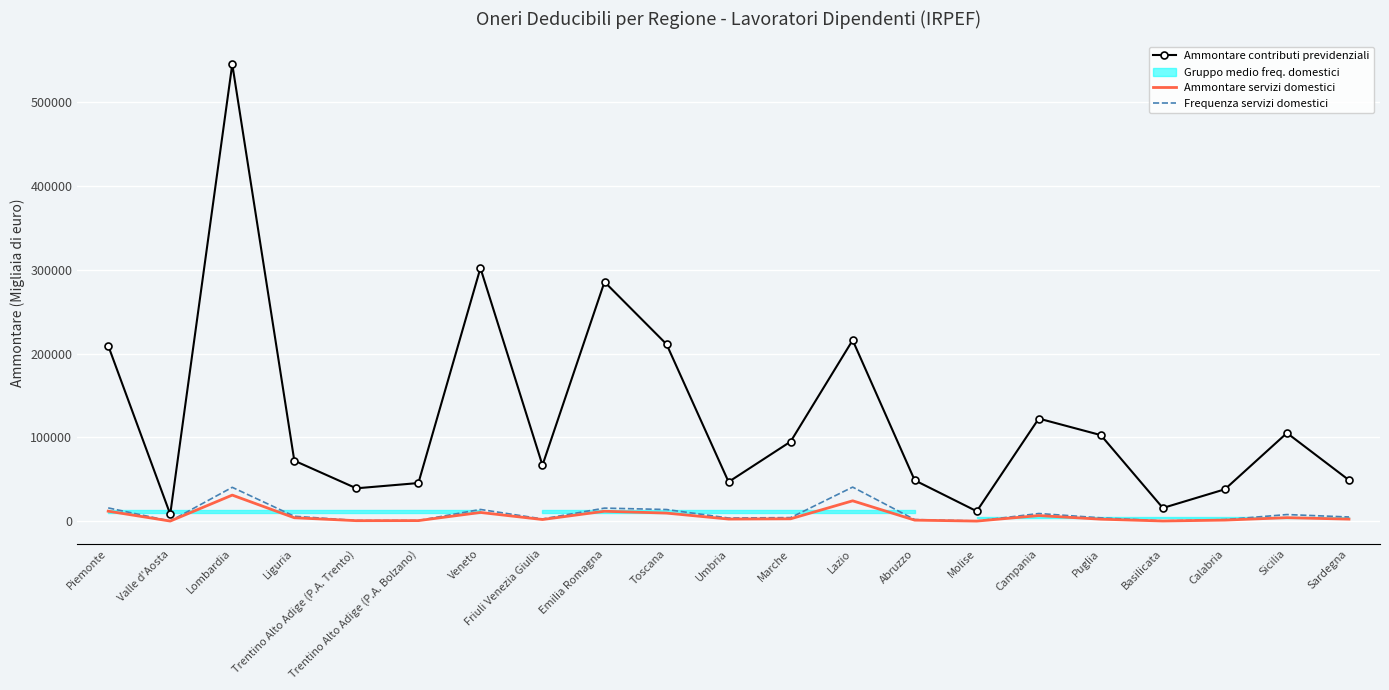

In Frequenza servizi domestici, how many points are higher than both neighbors (excluding endpoints)?

6